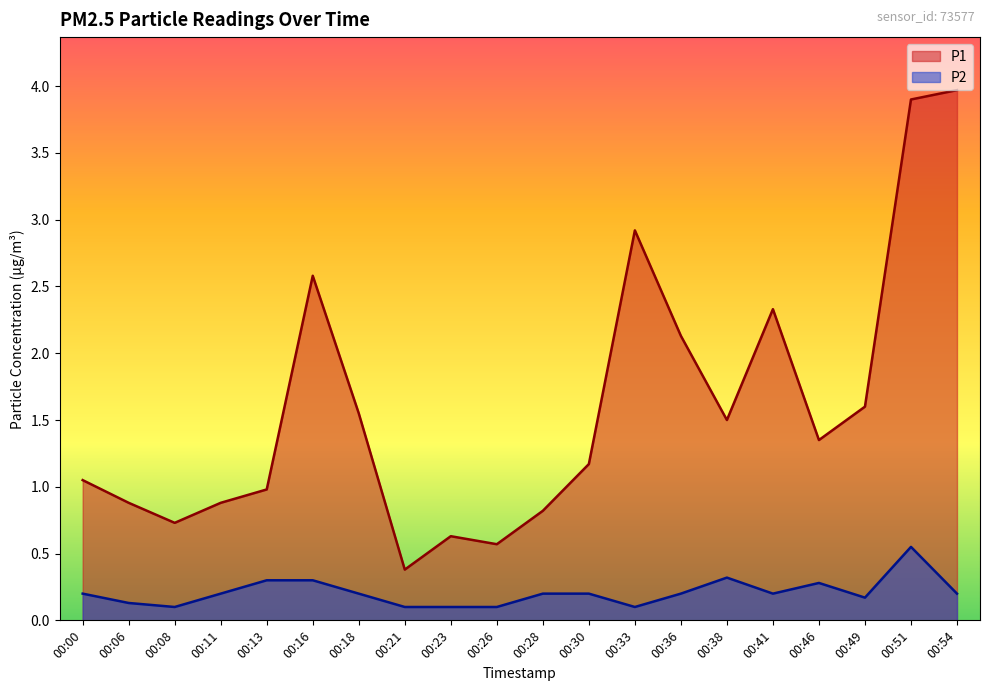

True or false: P2 and P1 cross at least once.

False